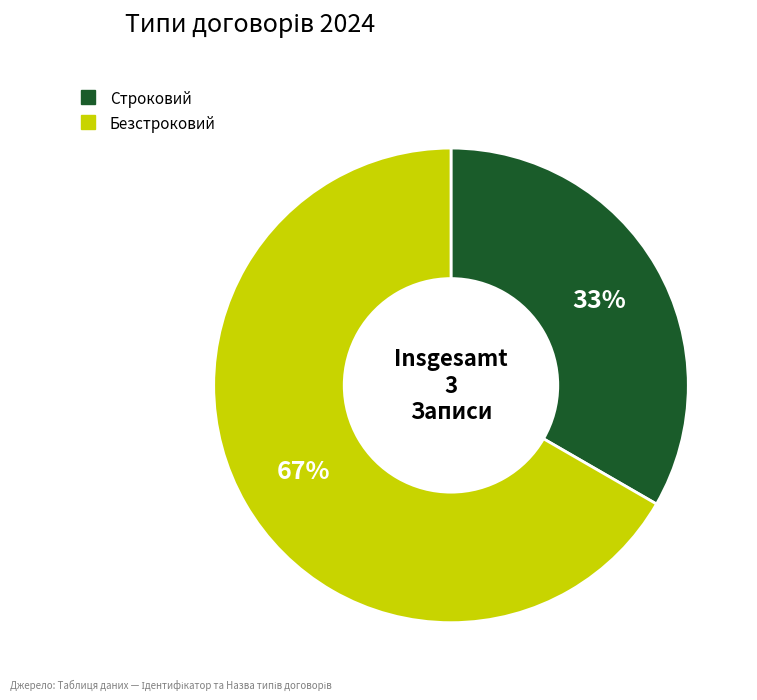

To the nearest percent, what is the average slice percentage?

50%